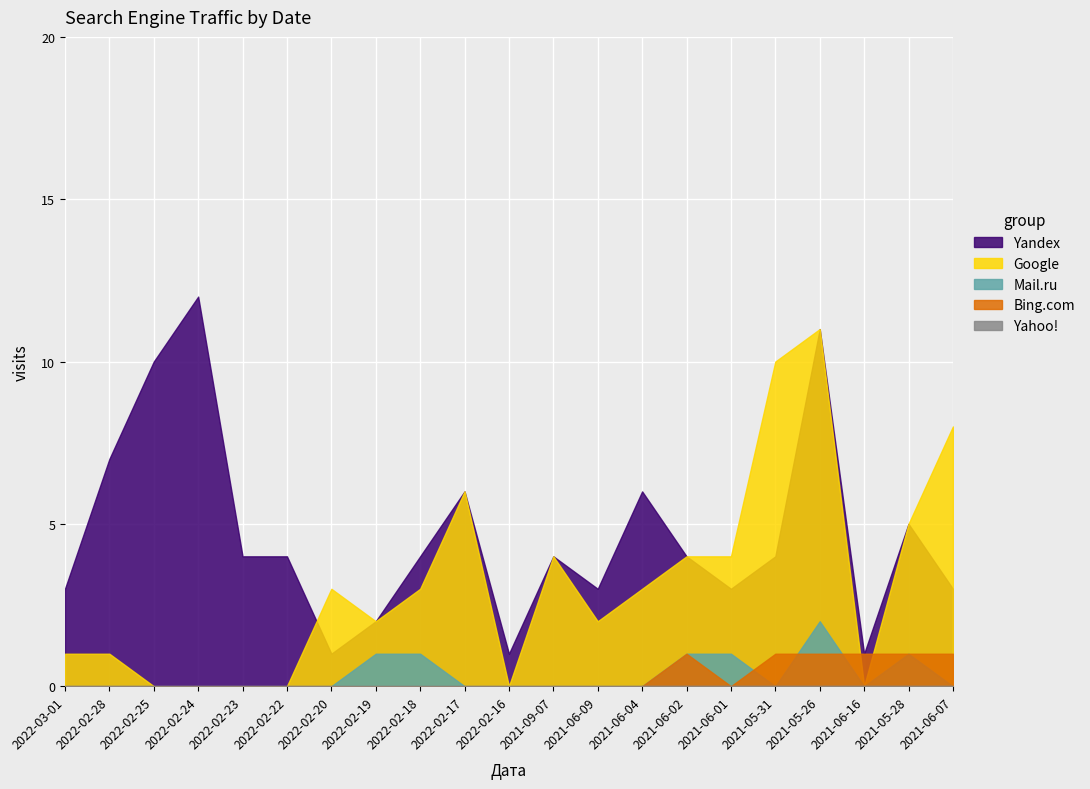

What is the difference between the highest and lowest values at 2021-06-04?

6